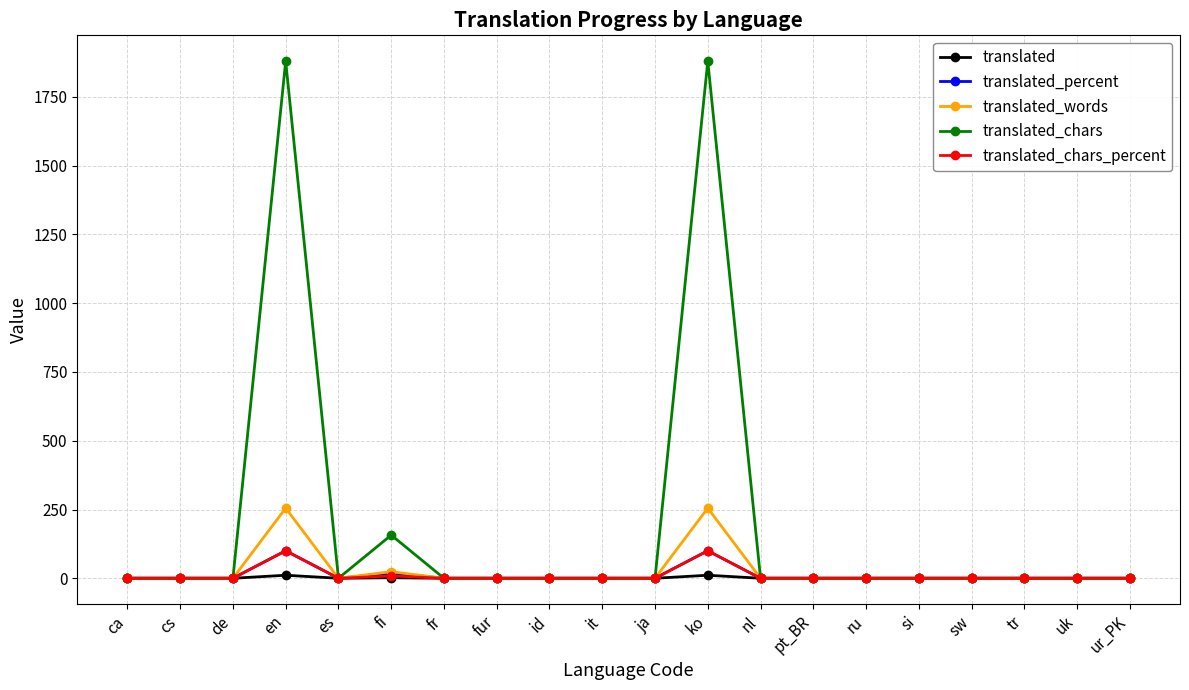

What is the spread (max minus min) of values at en?

1869.0